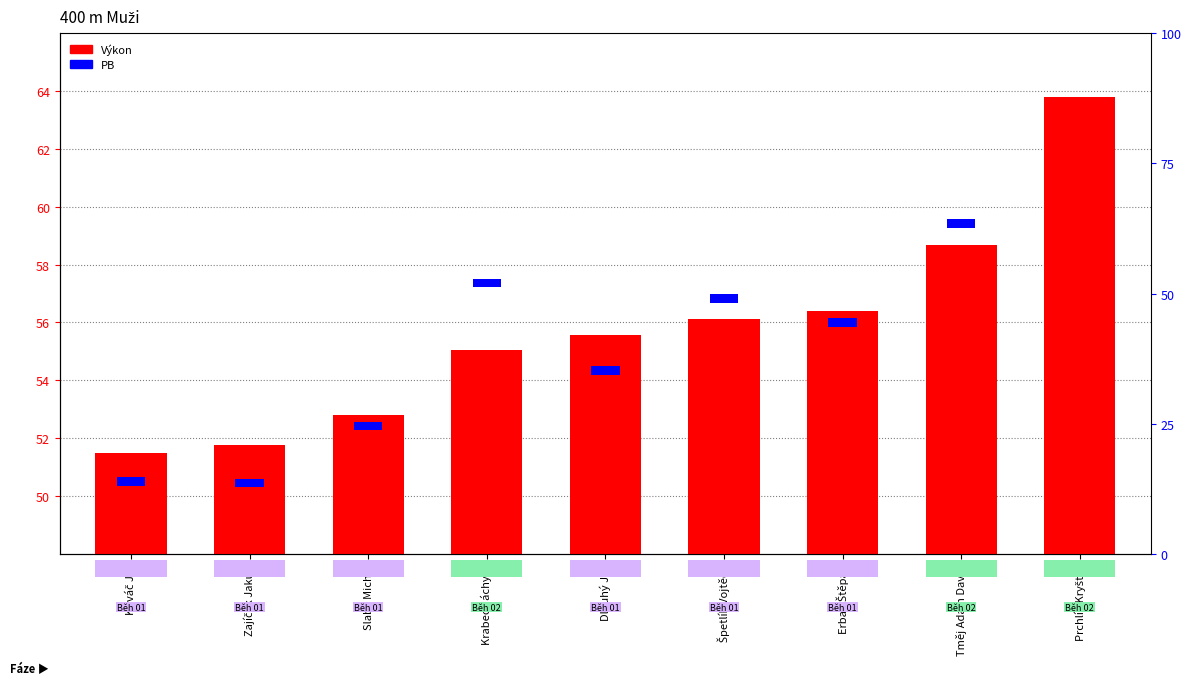

True or false: the data shows 36.7 at Krabec Jáchym.

False